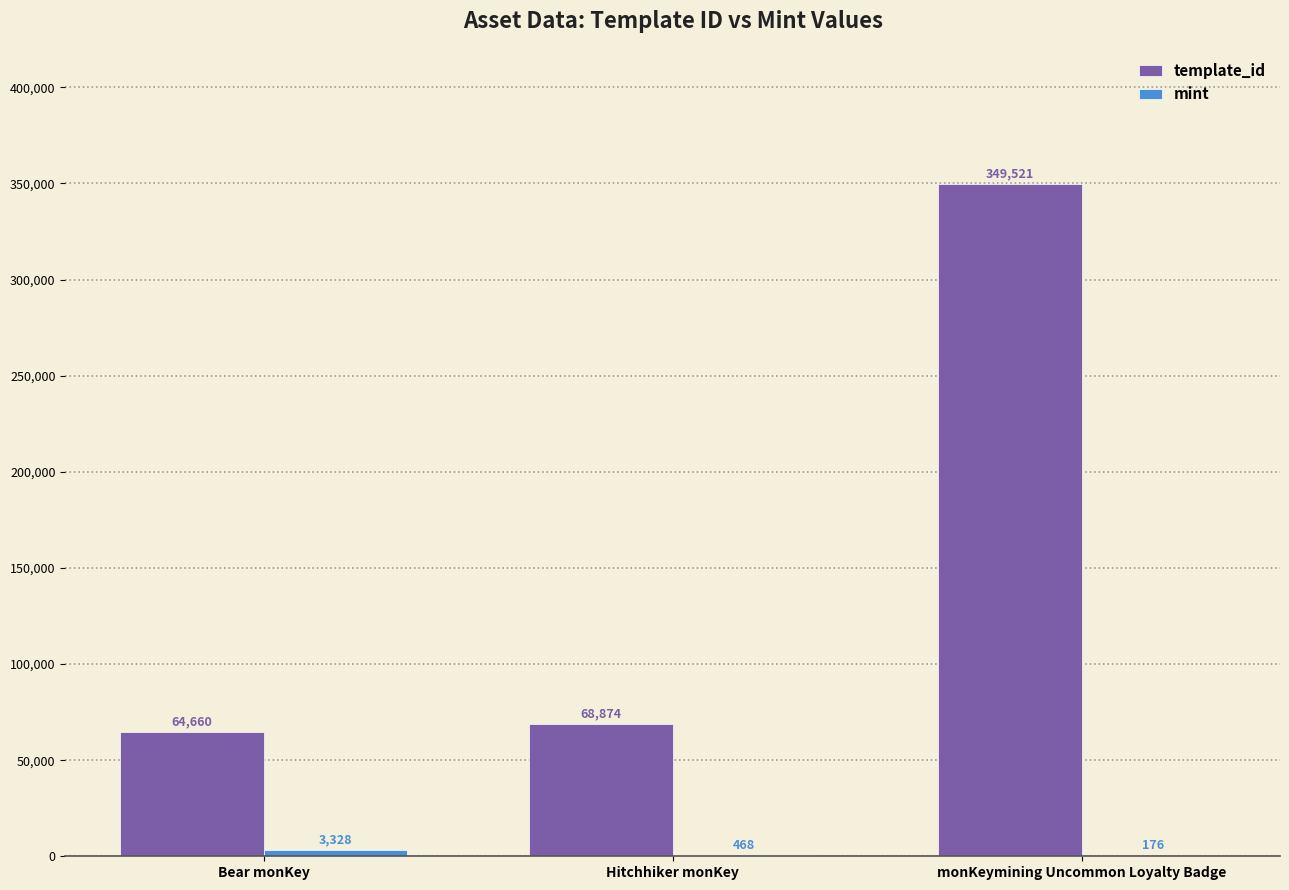

What is the sum of all template_id values?

483055